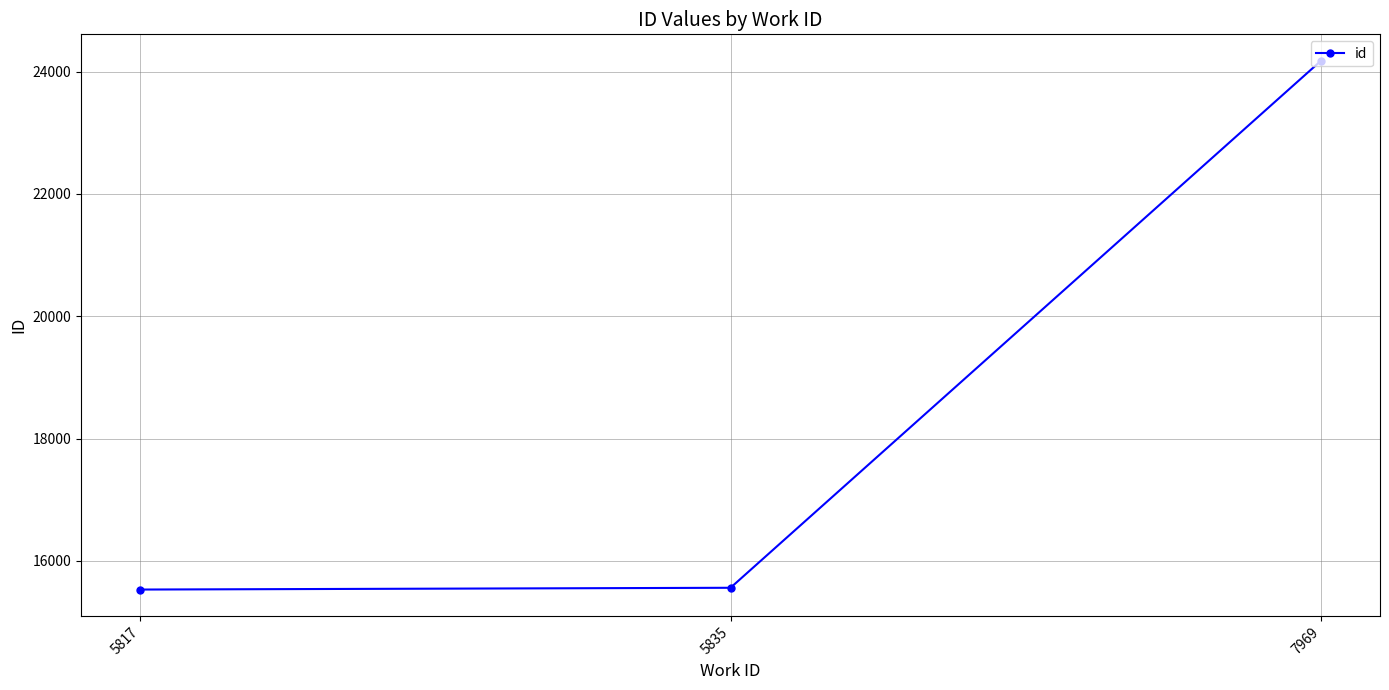

What is the difference between the maximum and minimum values?

8645